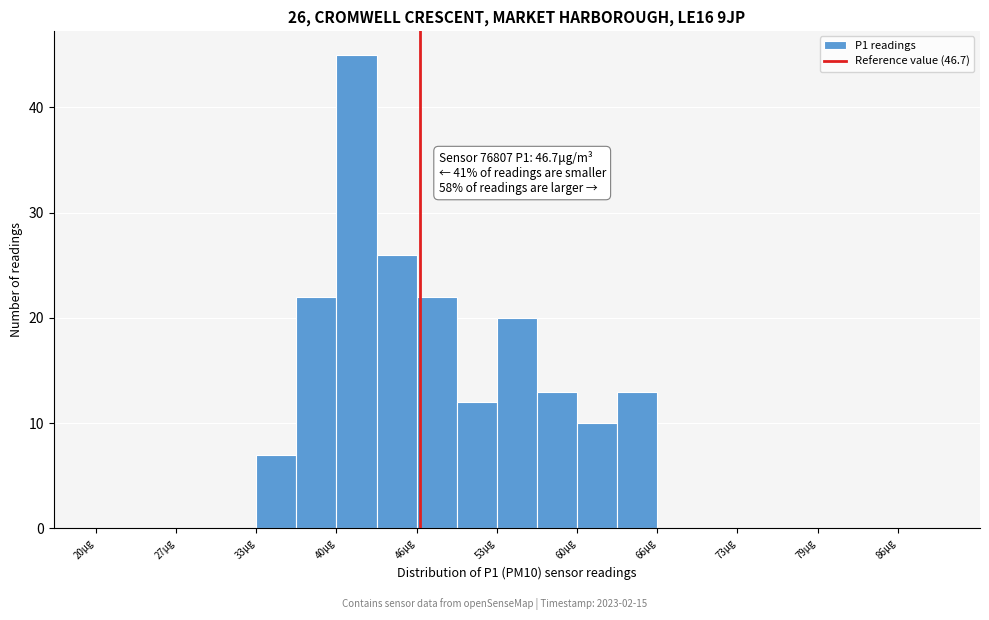

Read against the x-axis, roughly where is the centre of the tallest bar?

41